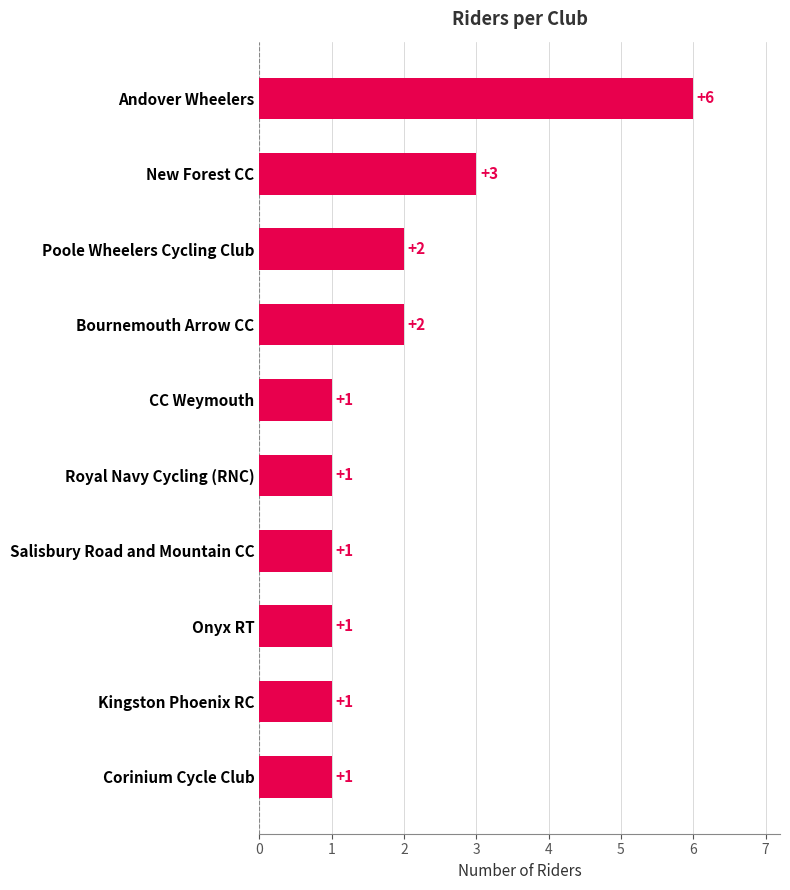

What is the maximum value shown in the chart?

6